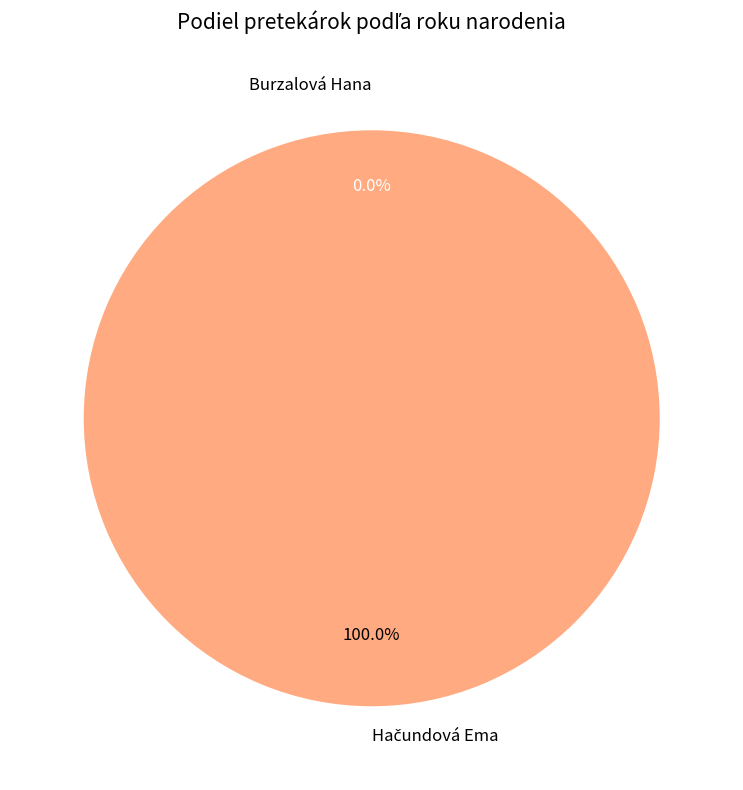

What is the smallest slice in the pie chart?

Burzalová Hana